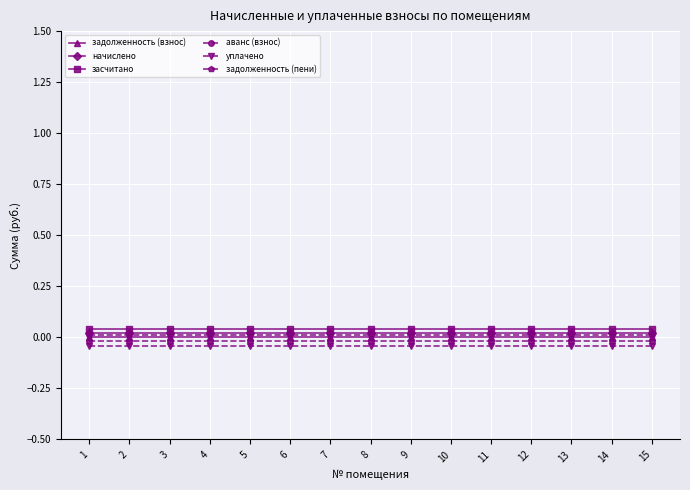

The уплачено series shows -0.0 at 14. True or false?

True